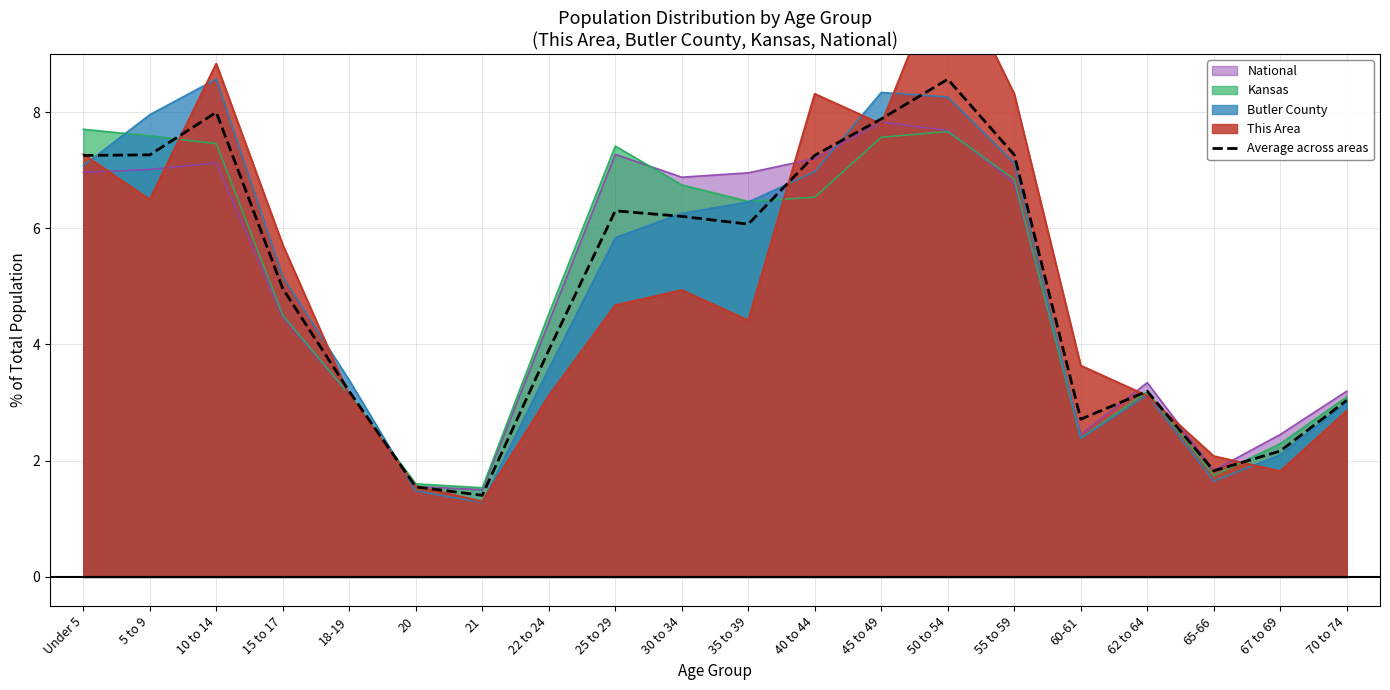

What is the minimum value shown in the chart?

1.4